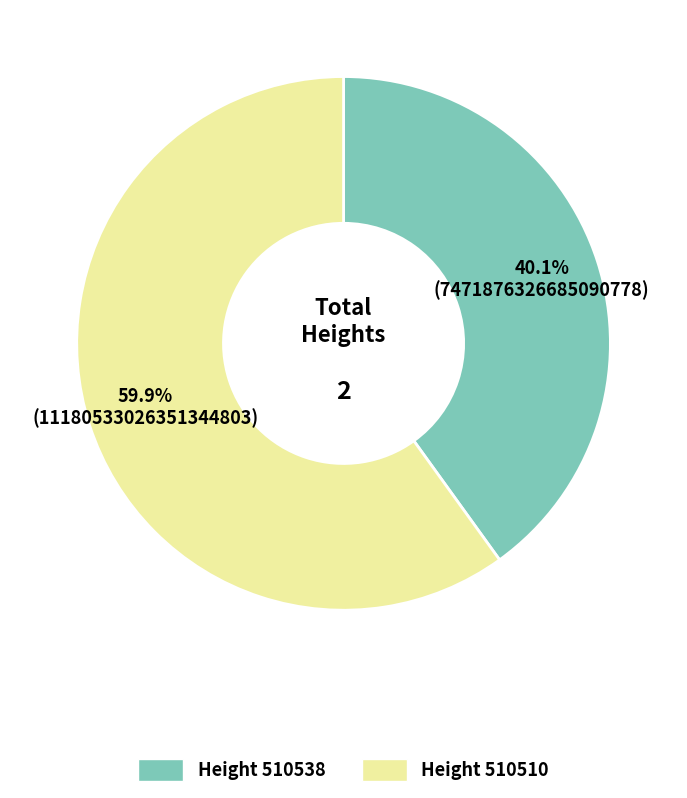

Which category has the smallest portion of the pie?

Height 510538